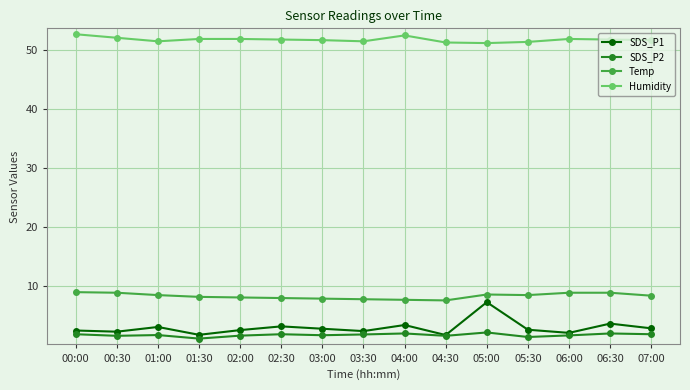

What is the total value across all series at 00:30?

64.9